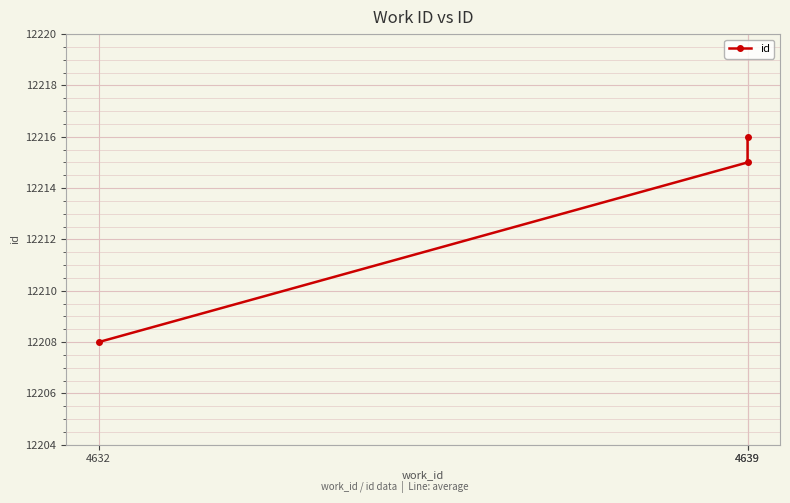

Count the number of categories in the chart.

3